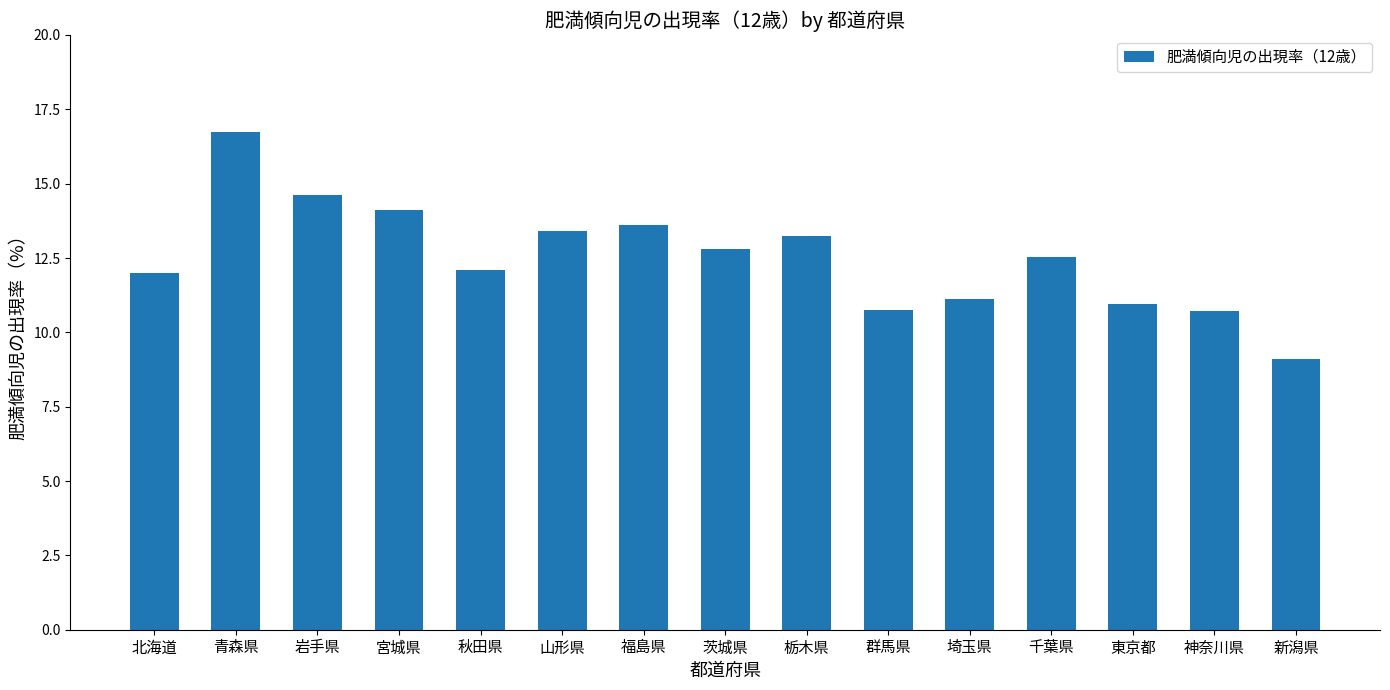

What is the difference between the maximum and second lowest values?

6.0